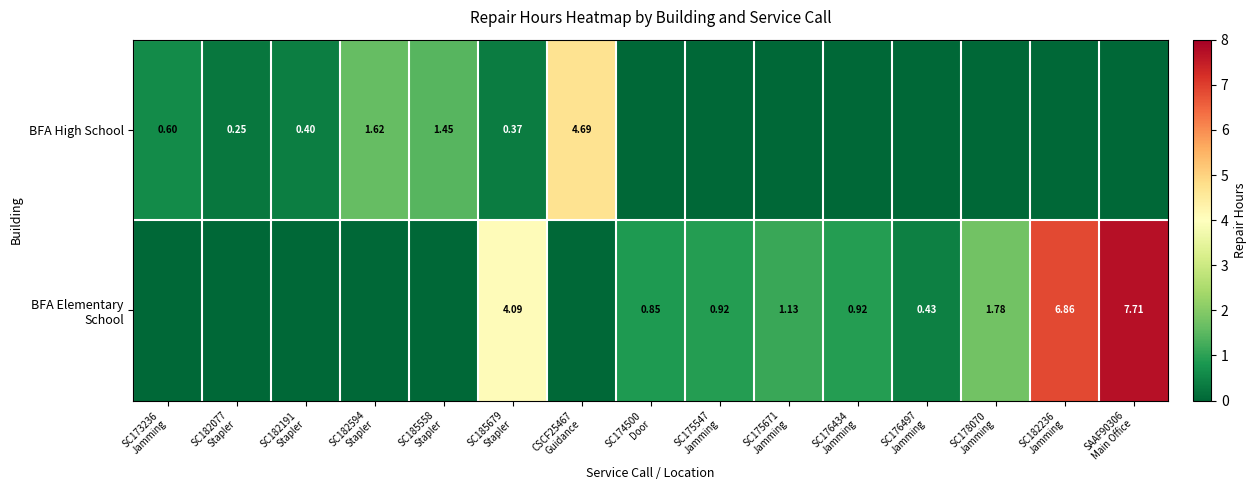

Which label corresponds to the smallest value in the chart?

SC174500
Door